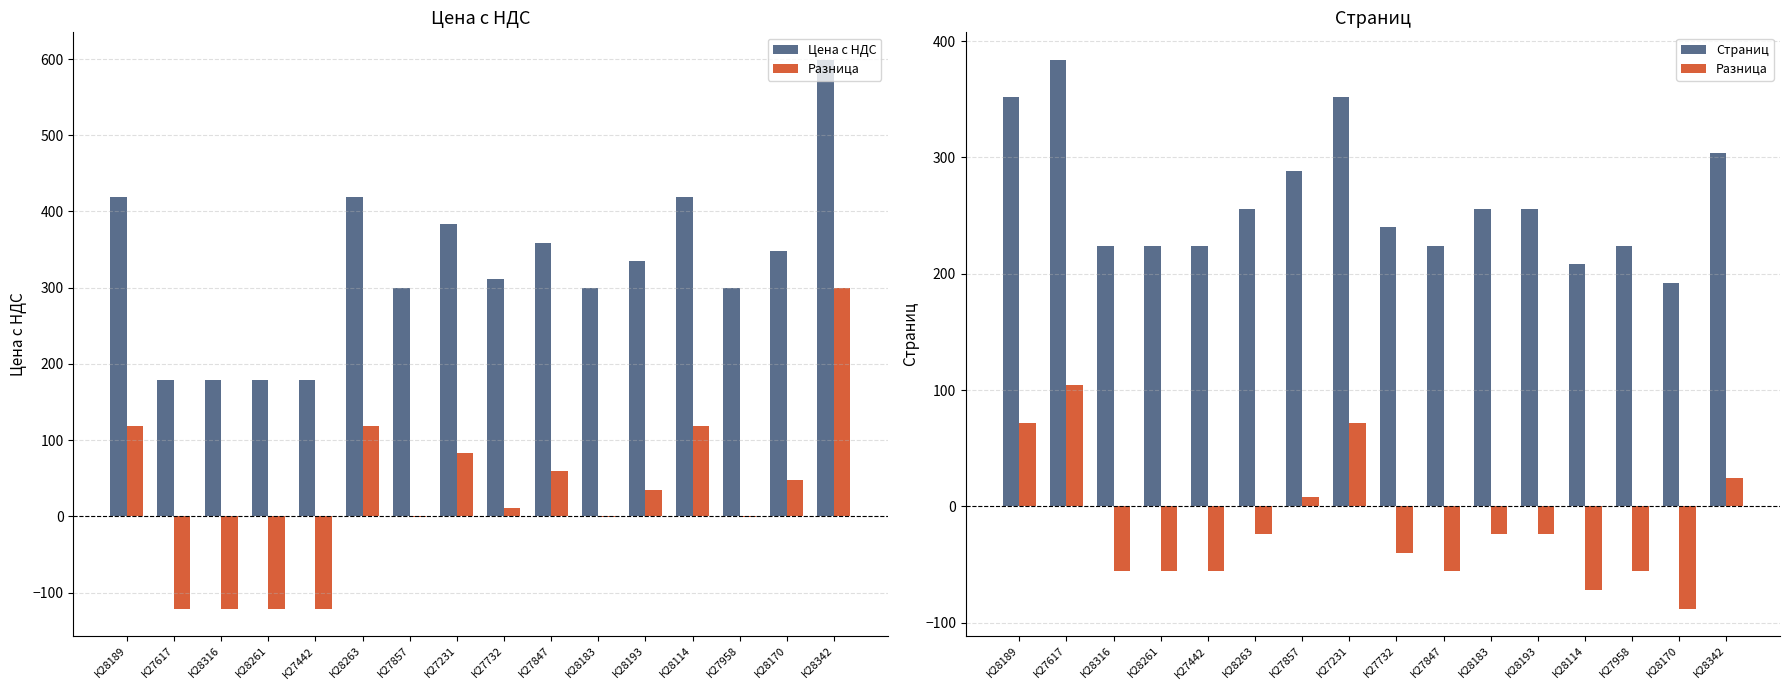

Rank the series at К28263 from highest to lowest value.

Цена с НДС, Страниц, Разница